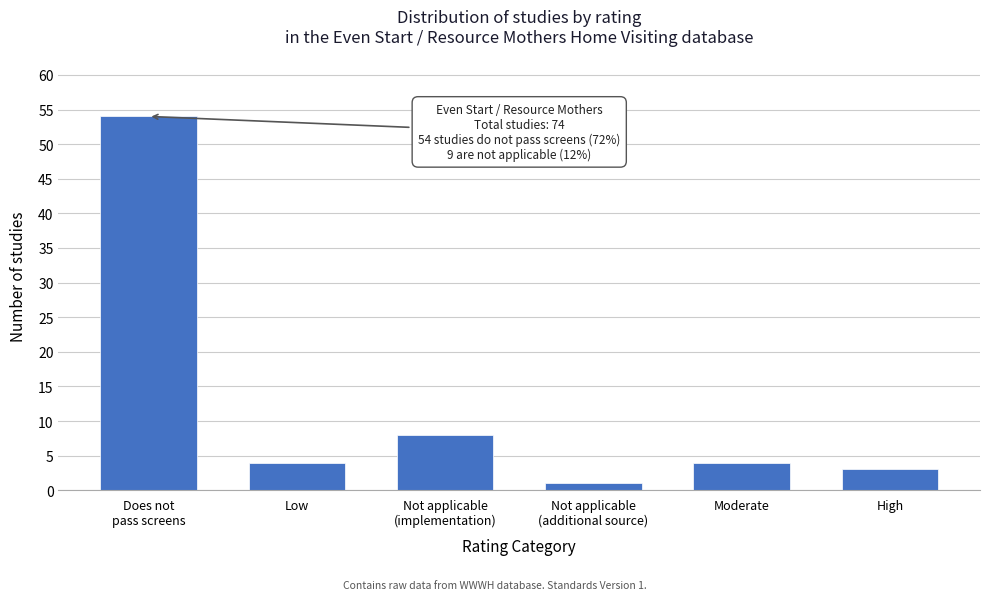

Reading left to right, transcribe all the data shown in this chart.

54	4	8	1	4	3